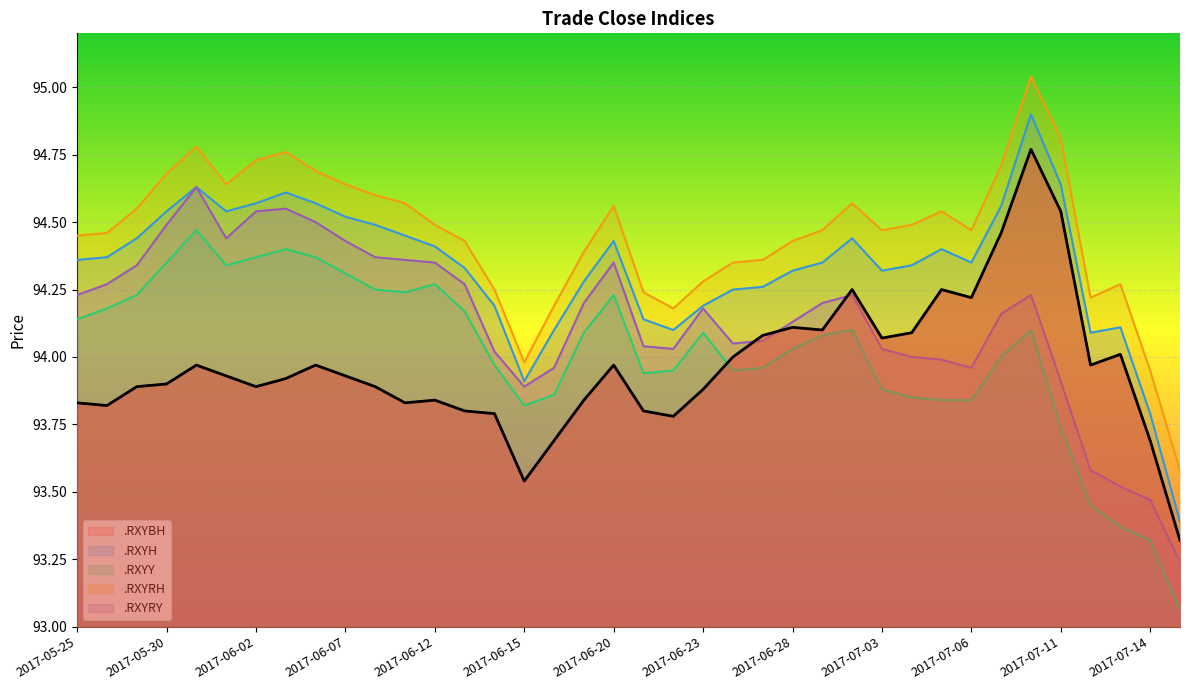

At how many categories does at least one series exceed 94?

35